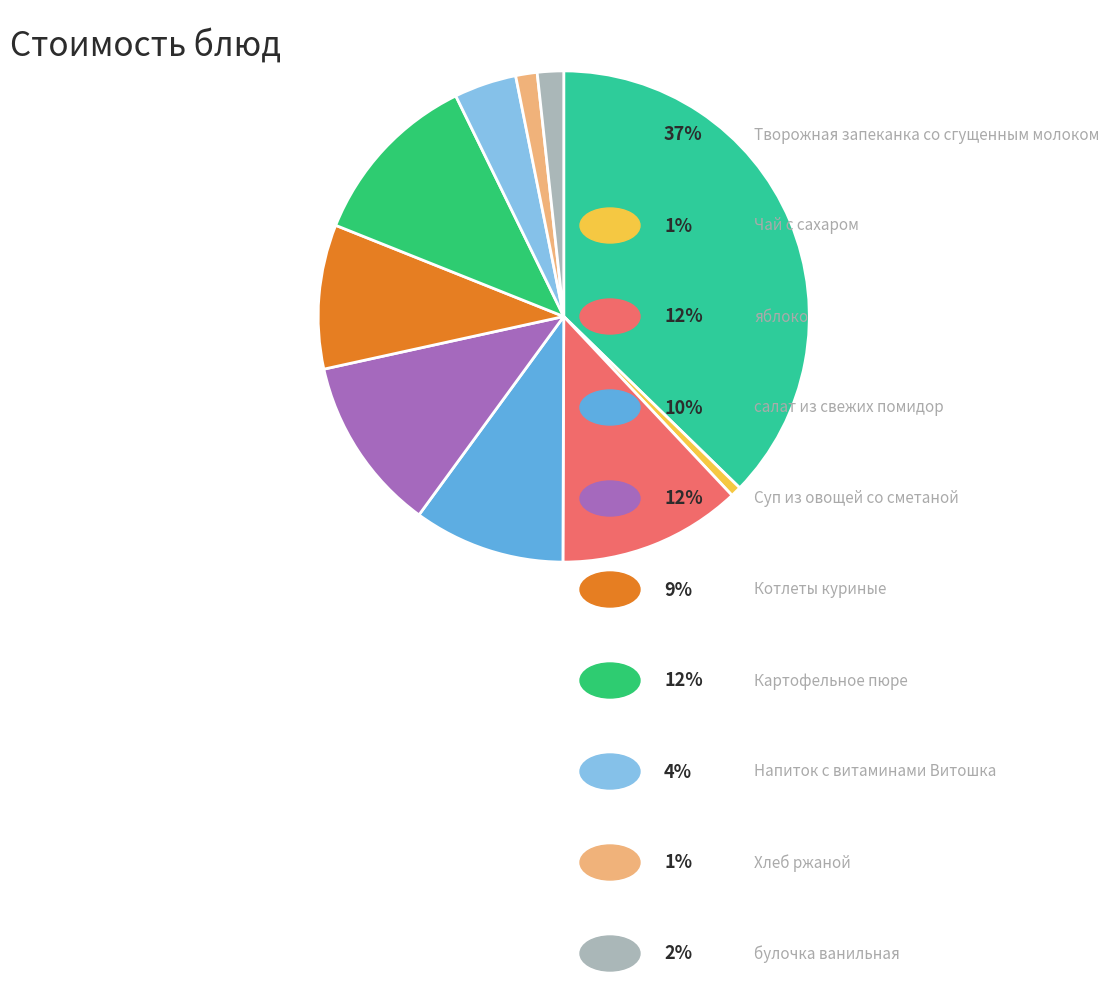

Is there any slice that represents more than half of the pie?

No